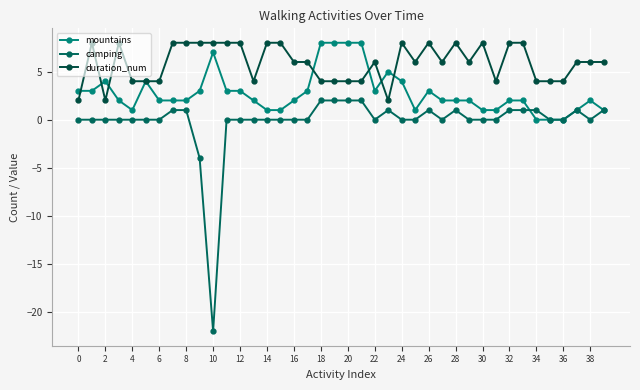

Reading left to right, list all the values displayed in this chart.

mountains: 3	3	4	2	1	4	2	2	2	3	7	3	3	2	1	1	2	3	8	8	8	8	3	5	4	1	3	2	2	2	1	1	2	2	0	0	0	1	2	1
camping: 0	0	0	0	0	0	0	1	1	-4	-22	0	0	0	0	0	0	0	2	2	2	2	0	1	0	0	1	0	1	0	0	0	1	1	1	0	0	1	0	1
duration_num: 2	8	2	8	4	4	4	8	8	8	8	8	8	4	8	8	6	6	4	4	4	4	6	2	8	6	8	6	8	6	8	4	8	8	4	4	4	6	6	6